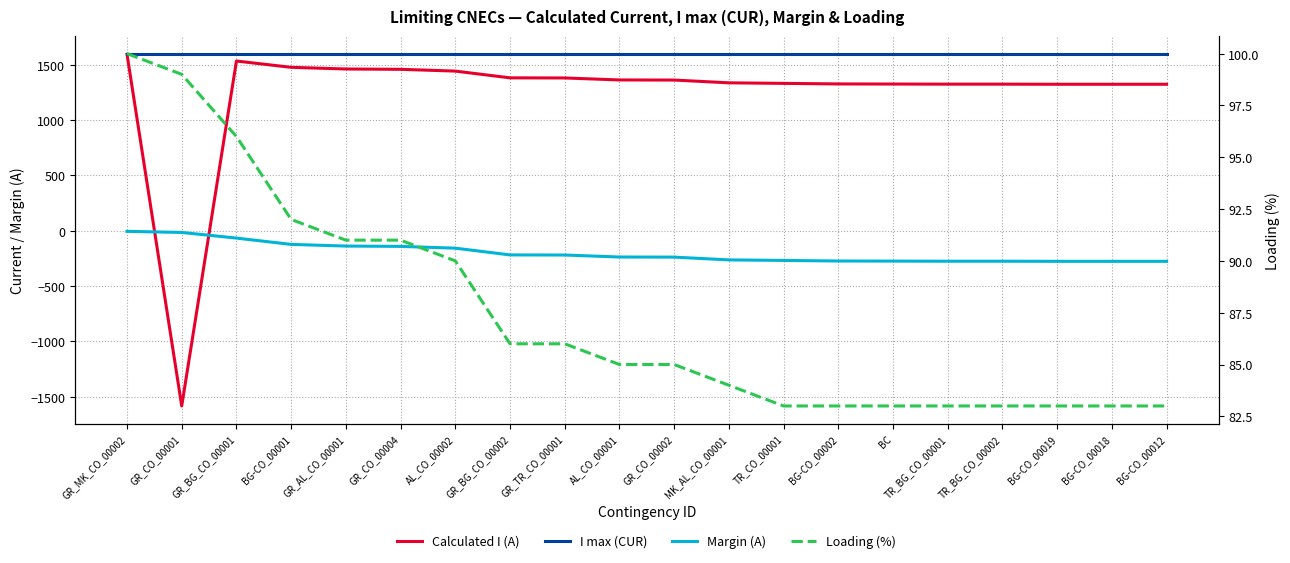

What is the label of the 12th point from the right?

GR_TR_CO_00001